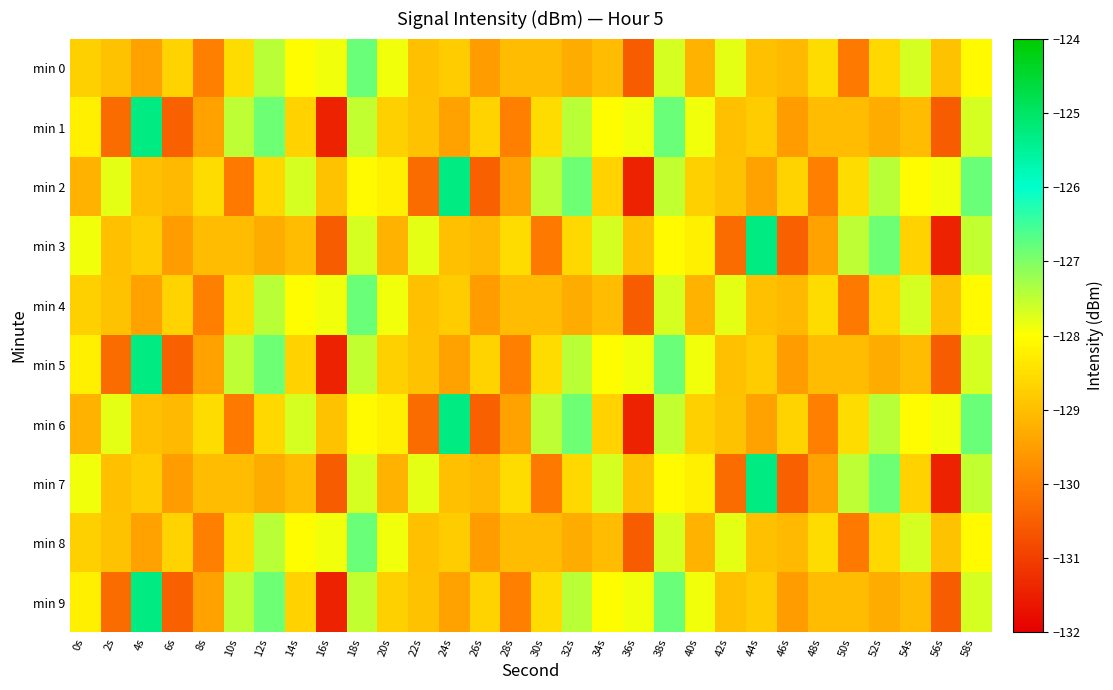

Between 6s and 42s, which series saw the biggest shift?

min 1